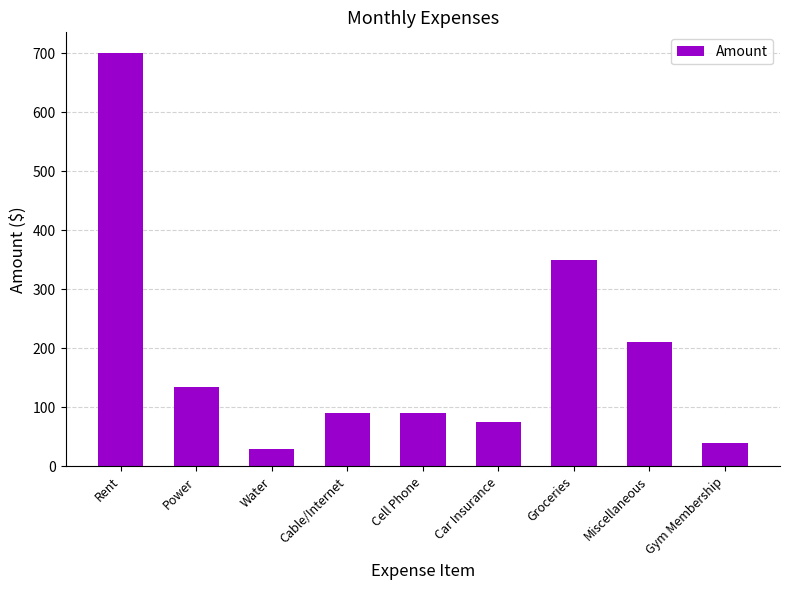

What is the sum of the values at Water and Miscellaneous?

240